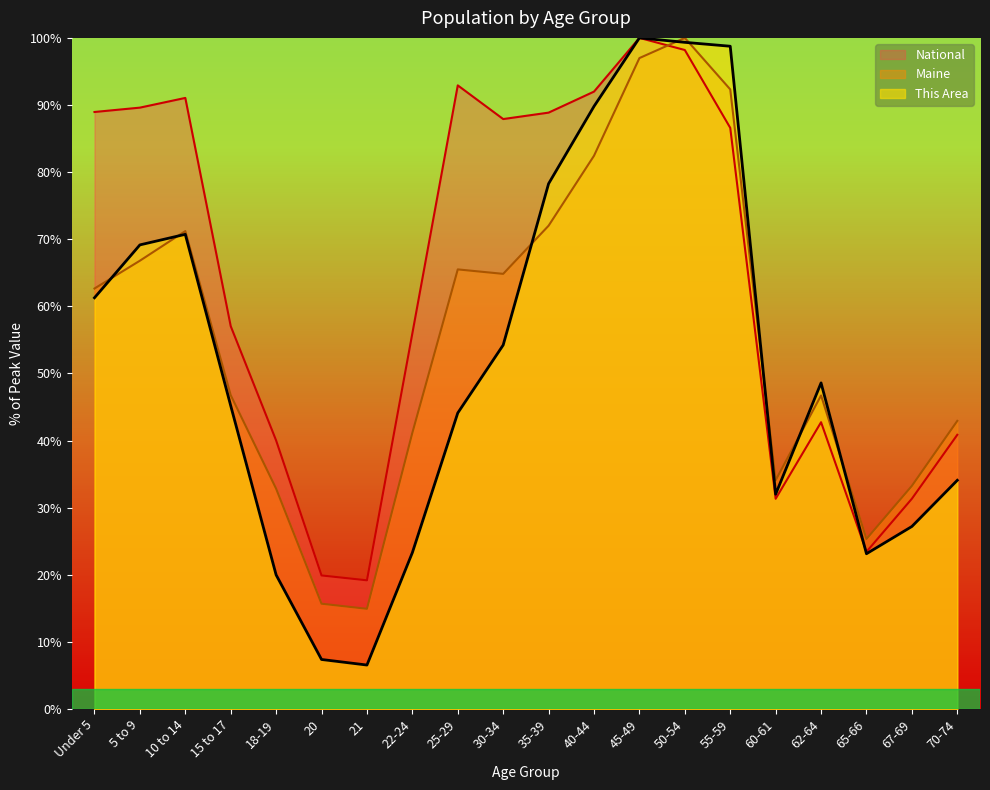

What are all the series names shown in the legend?

National, Maine, This Area